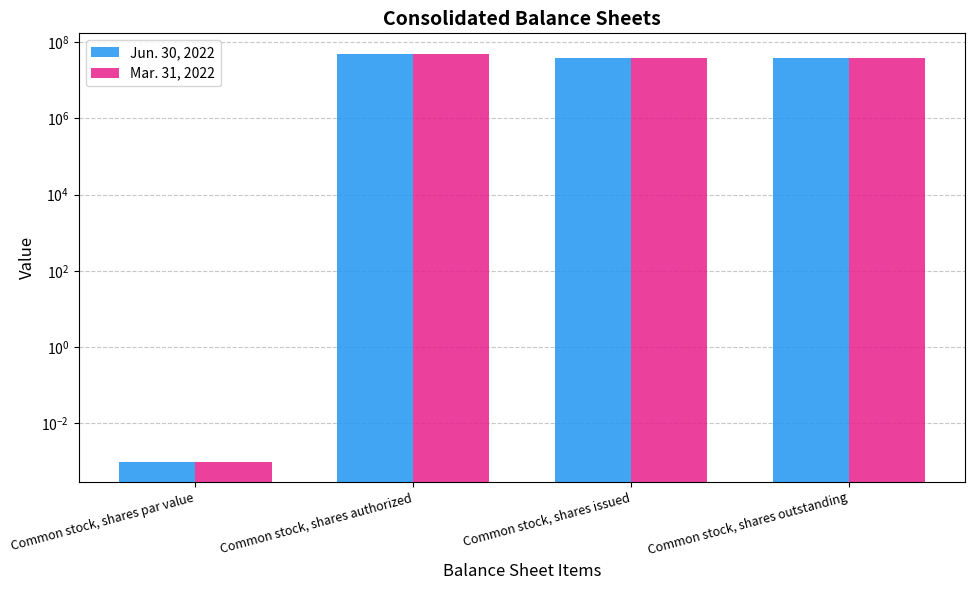

What are all the series names shown in the legend?

Jun. 30, 2022, Mar. 31, 2022